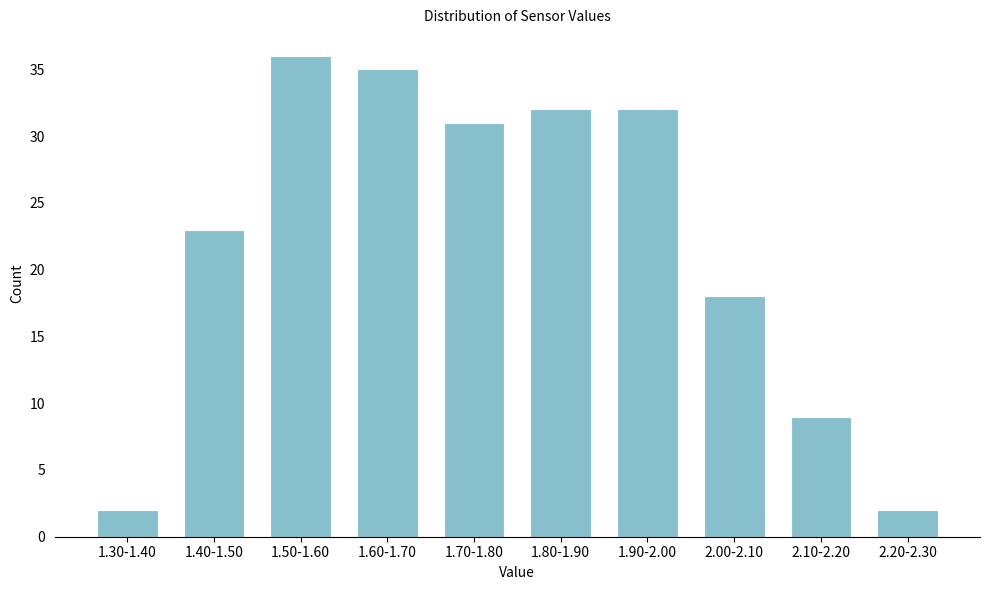

Reading left to right, what are all the values shown in this chart?

1.30-1.40=2	1.40-1.50=23	1.50-1.60=36	1.60-1.70=35	1.70-1.80=31	1.80-1.90=32	1.90-2.00=32	2.00-2.10=18	2.10-2.20=9	2.20-2.30=2